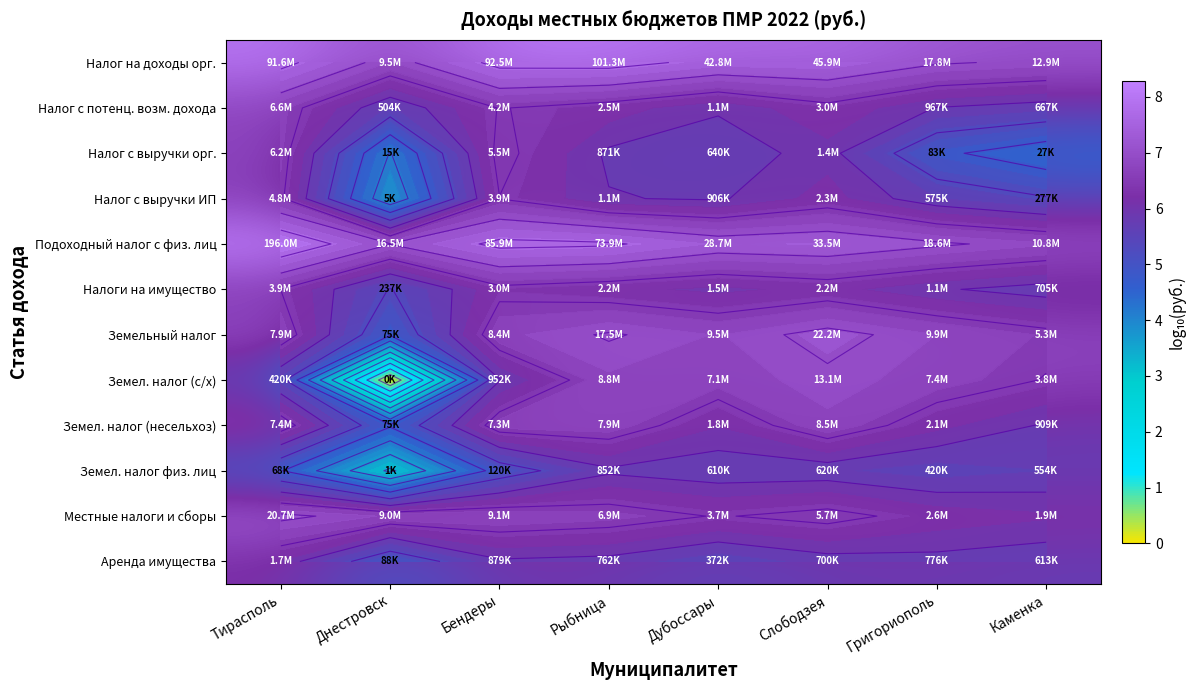

Rank the series at Григориополь from highest to lowest value.

Подоходный налог с физ. лиц, Налог на доходы орг., Земельный налог, Земел. налог (с/х), Местные налоги и сборы, Земел. налог (несельхоз), Налоги на имущество, Налог с потенц. возм. дохода, Аренда имущества, Налог с выручки ИП, Земел. налог физ. лиц, Налог с выручки орг.